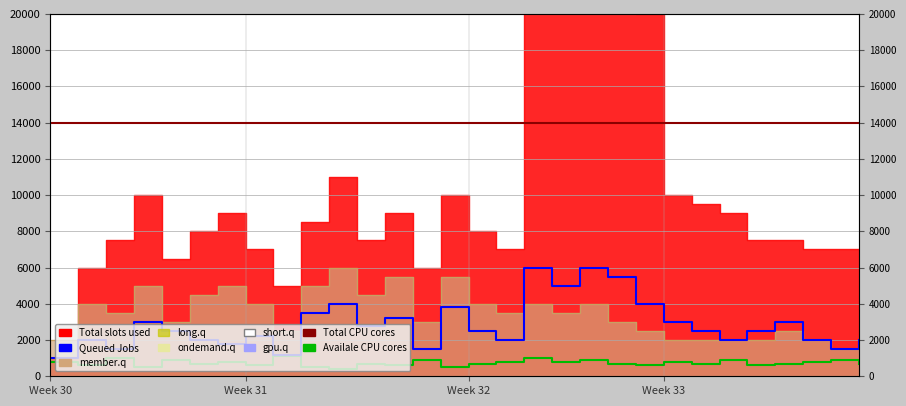

At how many categories does at least one series exceed 13435?

30